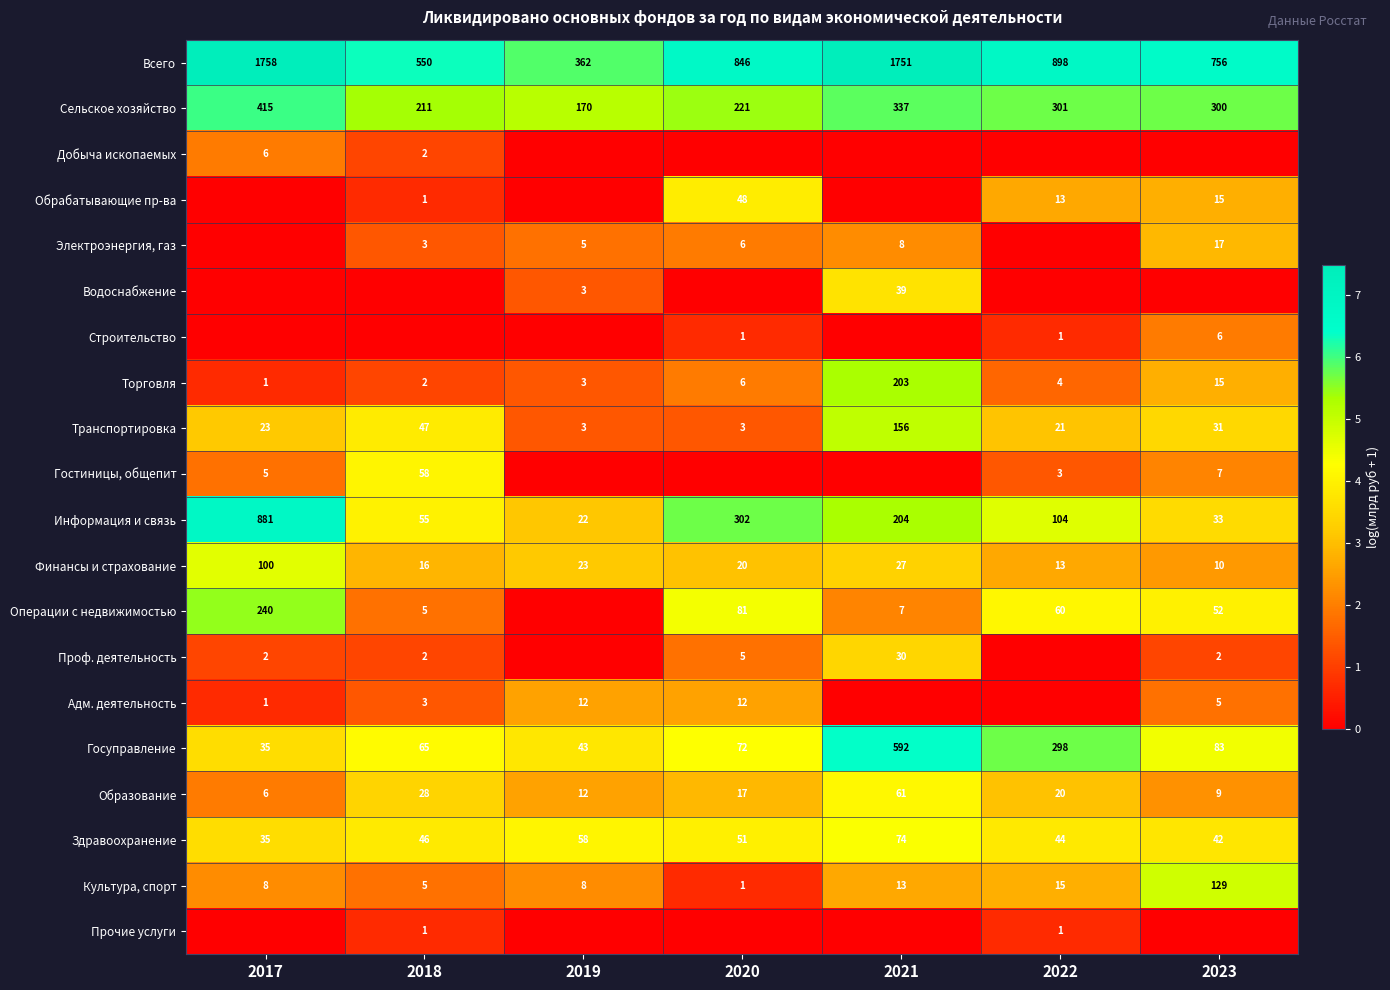

The Проф. деятельность series shows 2 at 2018. True or false?

True